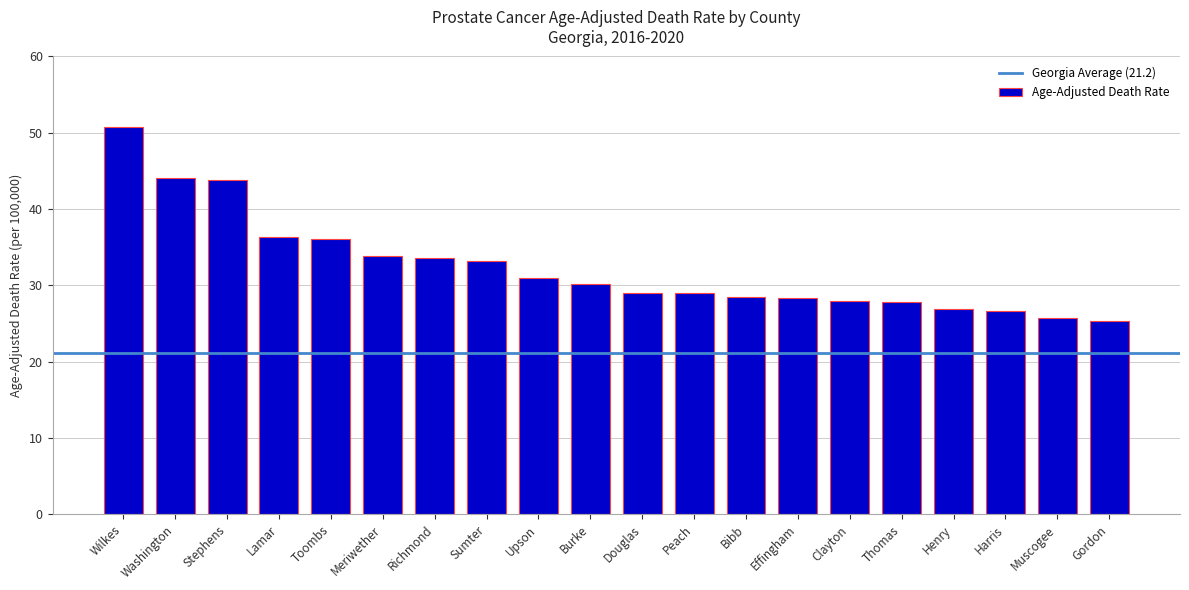

What is the difference between the second highest and second lowest values?

18.4